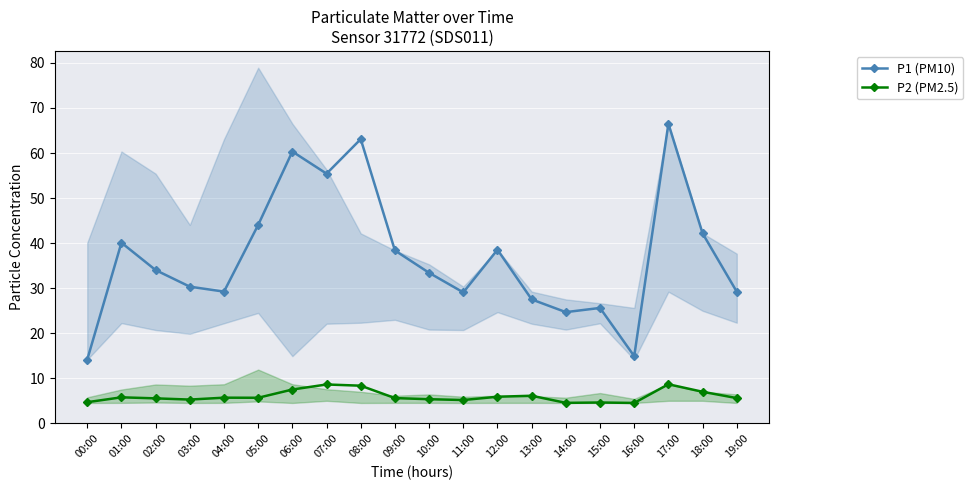

True or false: P2 (PM2.5) and P1 (PM10) cross at least once.

False